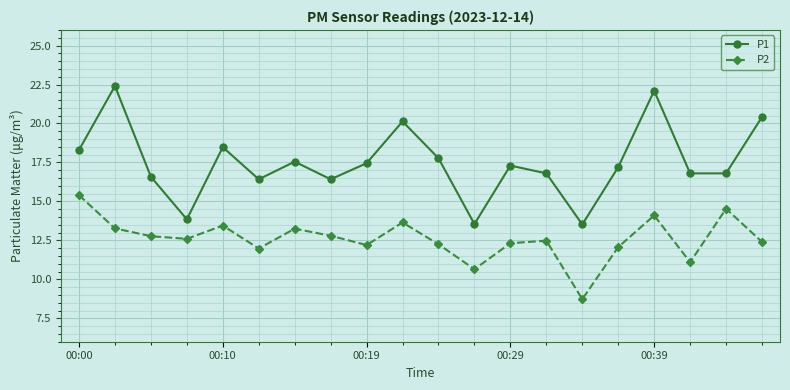

Rank the series by their maximum value, from lowest to highest.

P2, P1